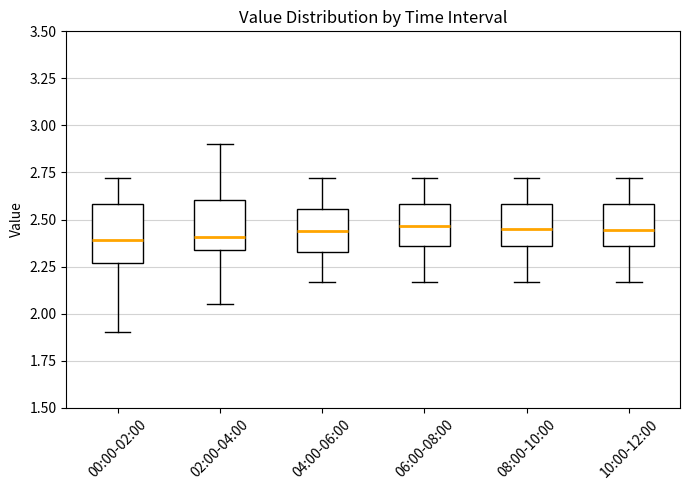

Reading left to right, read every box against the y-axis: the position of its median line, the range the box covers, and the ends of its whiskers. The values are not printed on the chart, so give them approximately, as read against the axis.

00:00-02:00: median 2.40, box 2.25 to 2.60, whiskers 1.90 to 2.70
02:00-04:00: median 2.40, box 2.35 to 2.60, whiskers 2.05 to 2.90
04:00-06:00: median 2.45, box 2.35 to 2.55, whiskers 2.15 to 2.70
06:00-08:00: median 2.45, box 2.35 to 2.60, whiskers 2.15 to 2.70
08:00-10:00: median 2.45, box 2.35 to 2.60, whiskers 2.15 to 2.70
10:00-12:00: median 2.45, box 2.35 to 2.60, whiskers 2.15 to 2.70